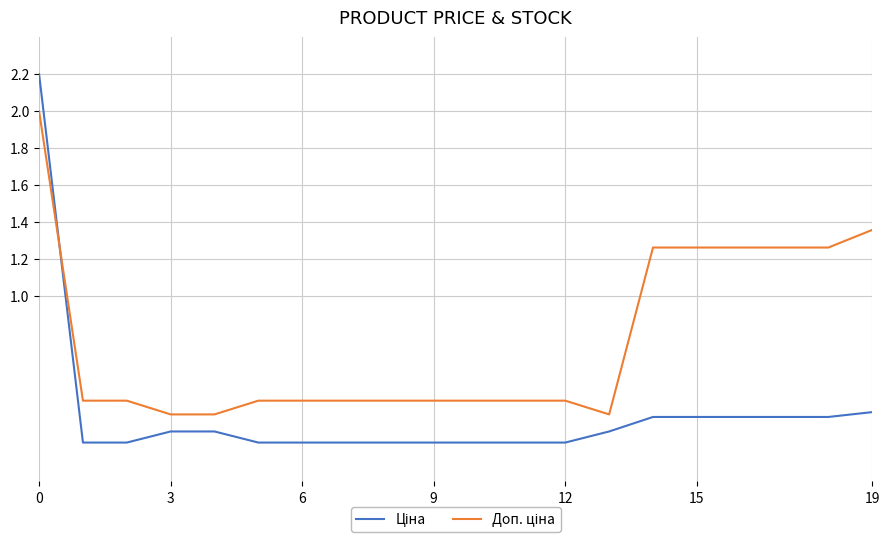

Does the chart have visible grid lines?

Yes